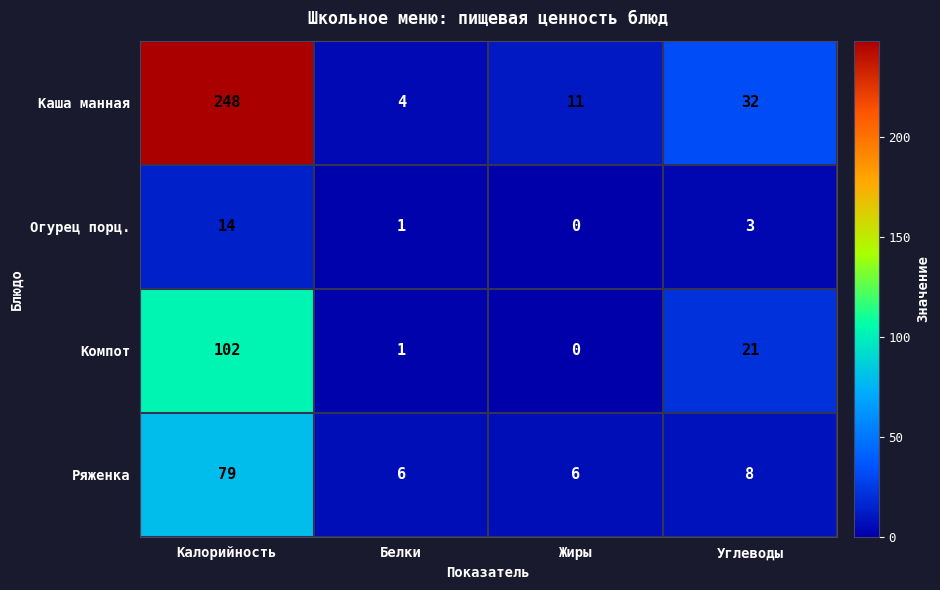

Read the Каша манная value at Углеводы, to the nearest 5.

30